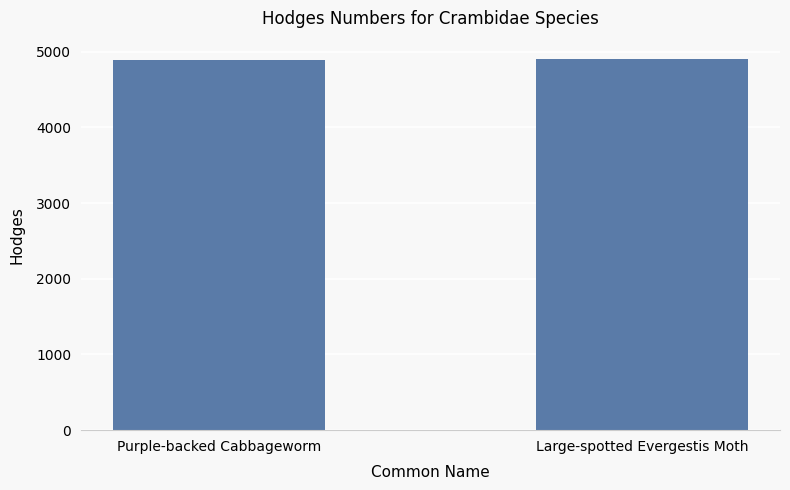

Approximately how many times larger is the value at Purple-backed Cabbageworm compared to Large-spotted Evergestis Moth?

1.0